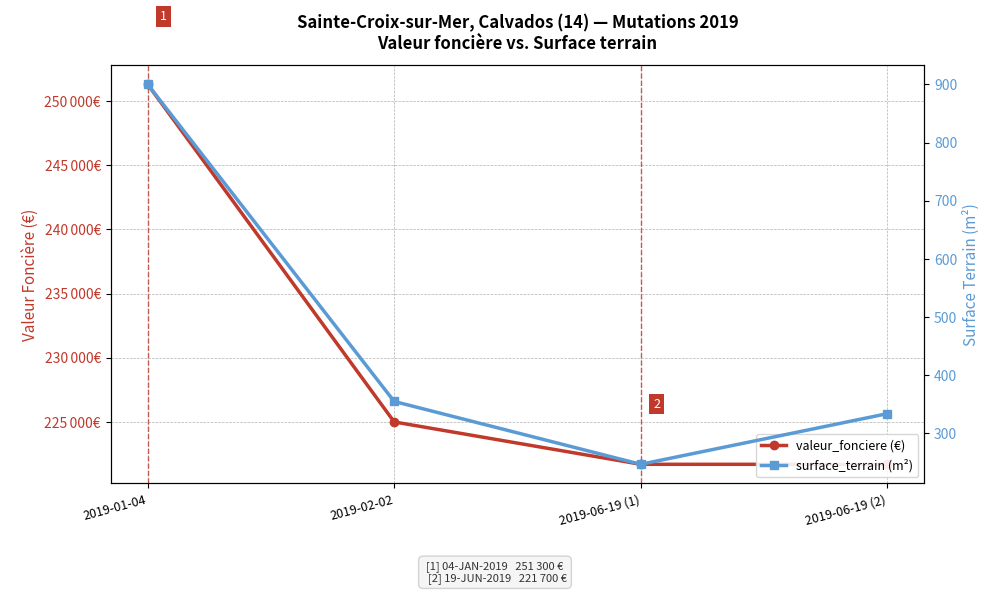

List the labels in order of surface_terrain (m²) value, smallest first.

2019-06-19 (1), 2019-06-19 (2), 2019-02-02, 2019-01-04